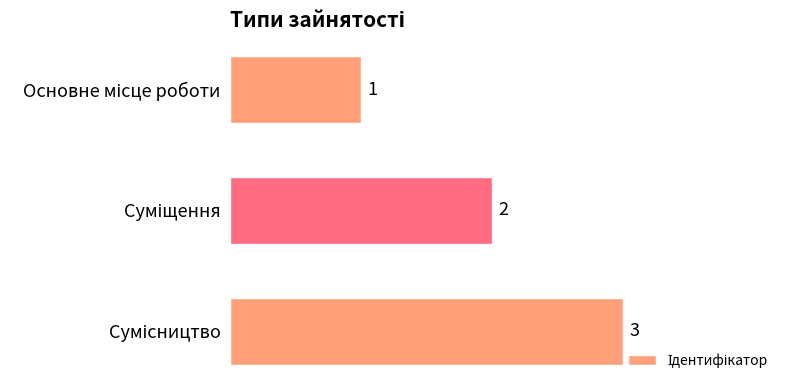

Does the chart contain stacked bars?

No